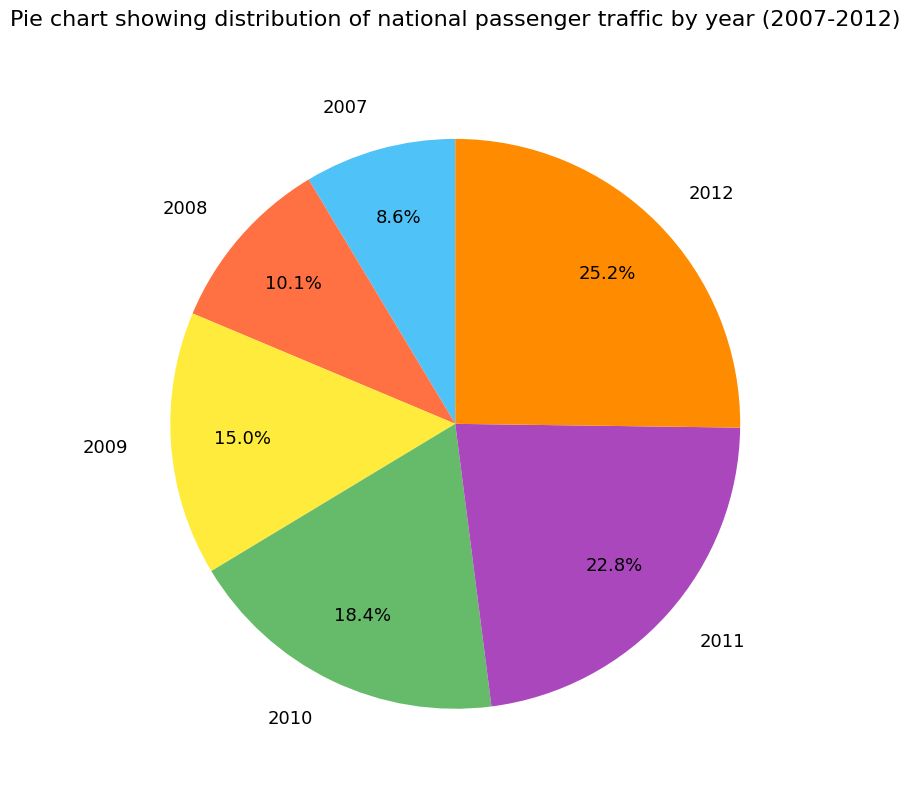

Which has a higher value, 2012 or 2011?

2012